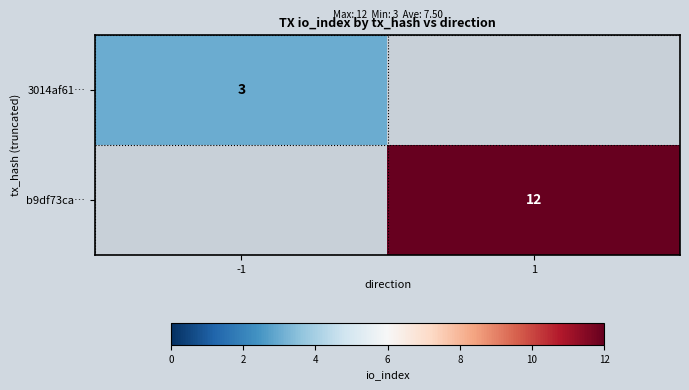

How many distinct data groups are displayed?

2